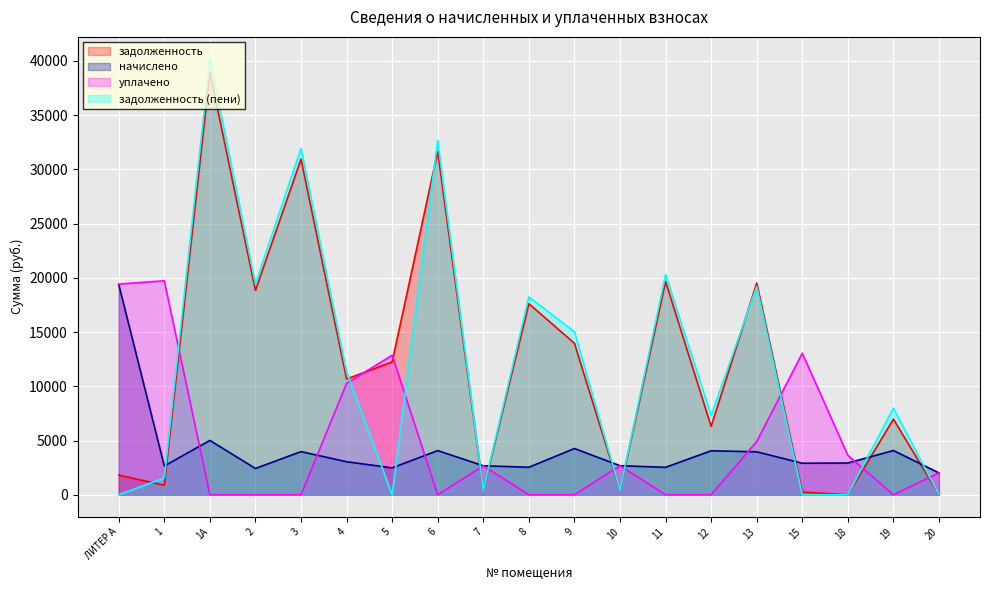

What is the value of the задолженность point at the 10th from the left?

17617.4